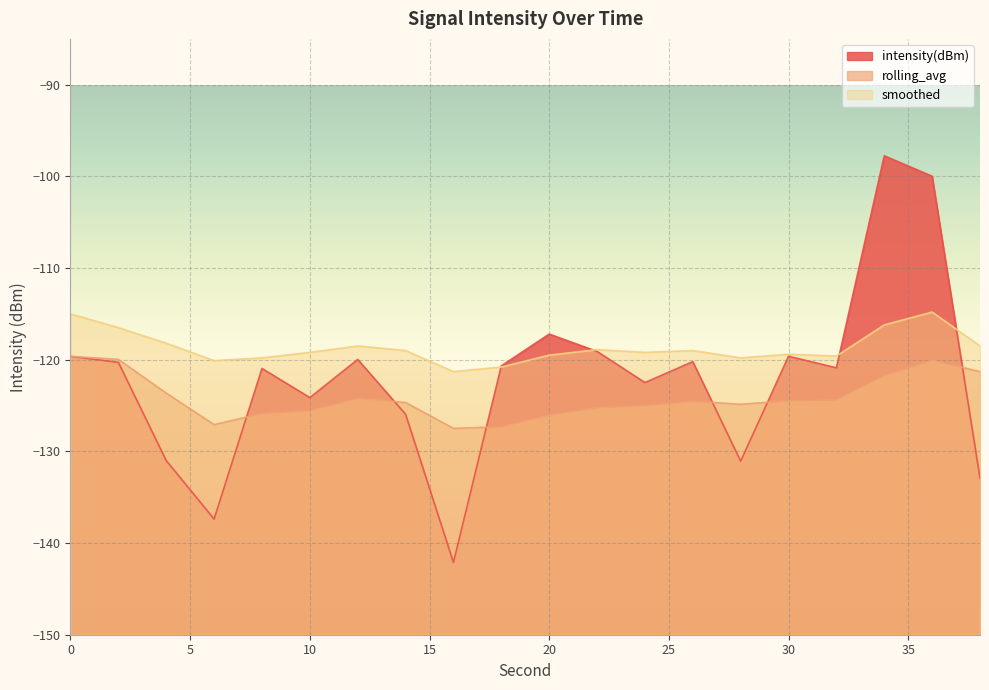

What is the value of the intensity(dBm) point at the 16th from the left?

-119.6